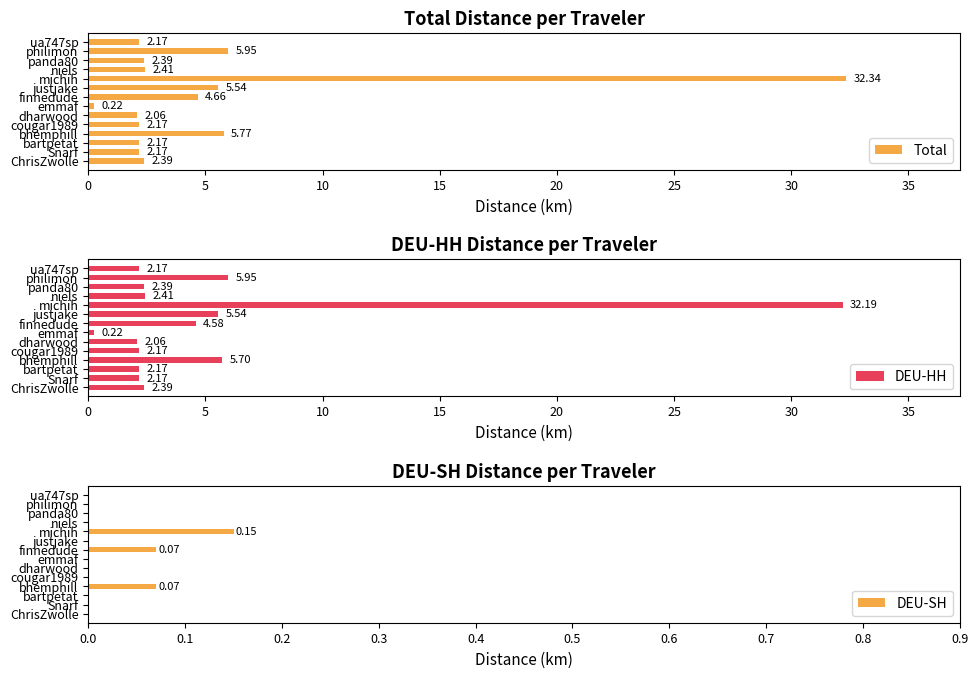

What is the average value of the Total series?

5.2